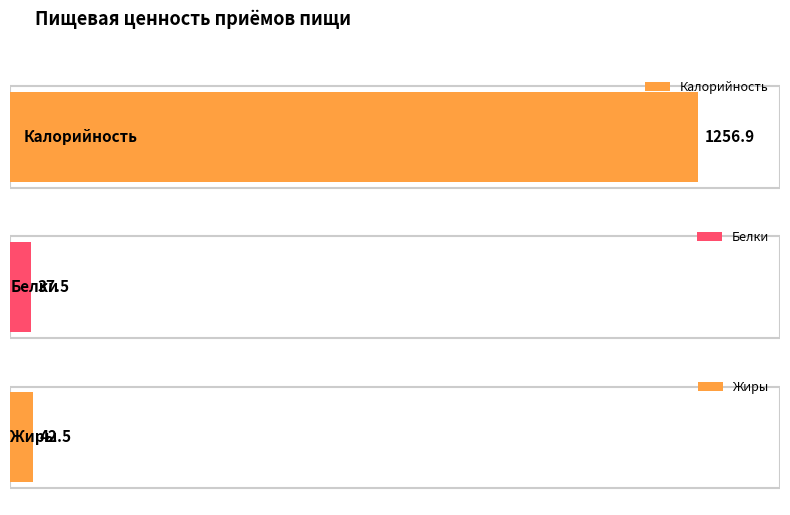

What is the value of the Калорийность bar at the 3rd from the left?

1256.9